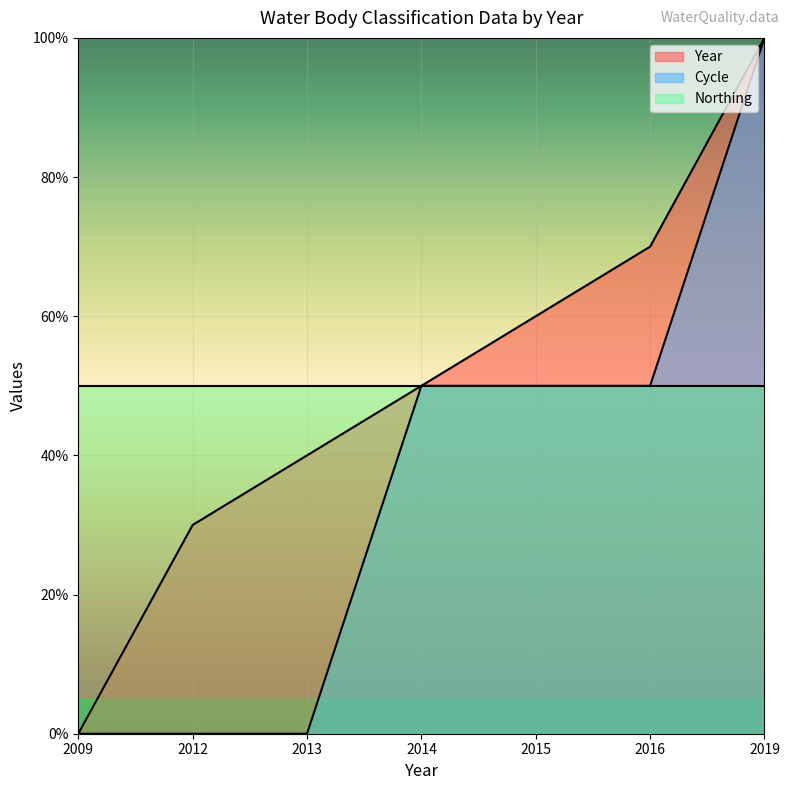

At which label does Year first exceed 50?

2015